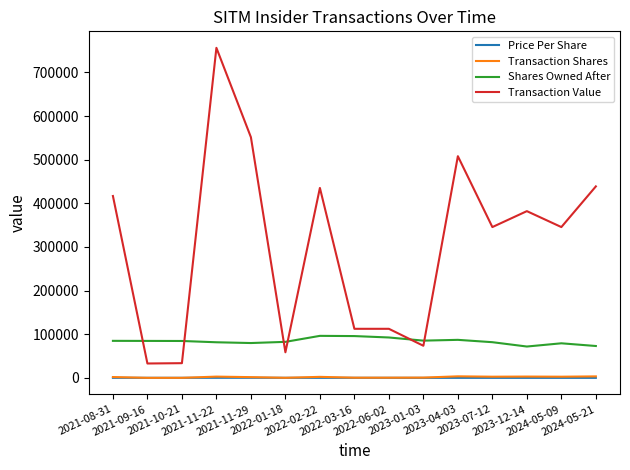

What is the sum of the Shares Owned After values at 2021-11-29 and 2022-03-16?

175746.0